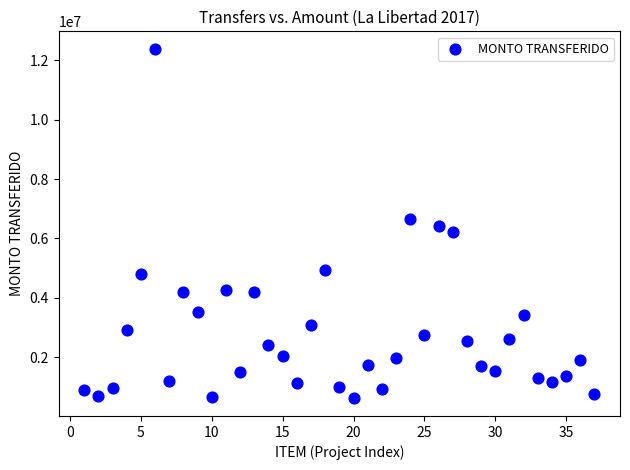

What is the range of Y values (max minus min)?

11774560